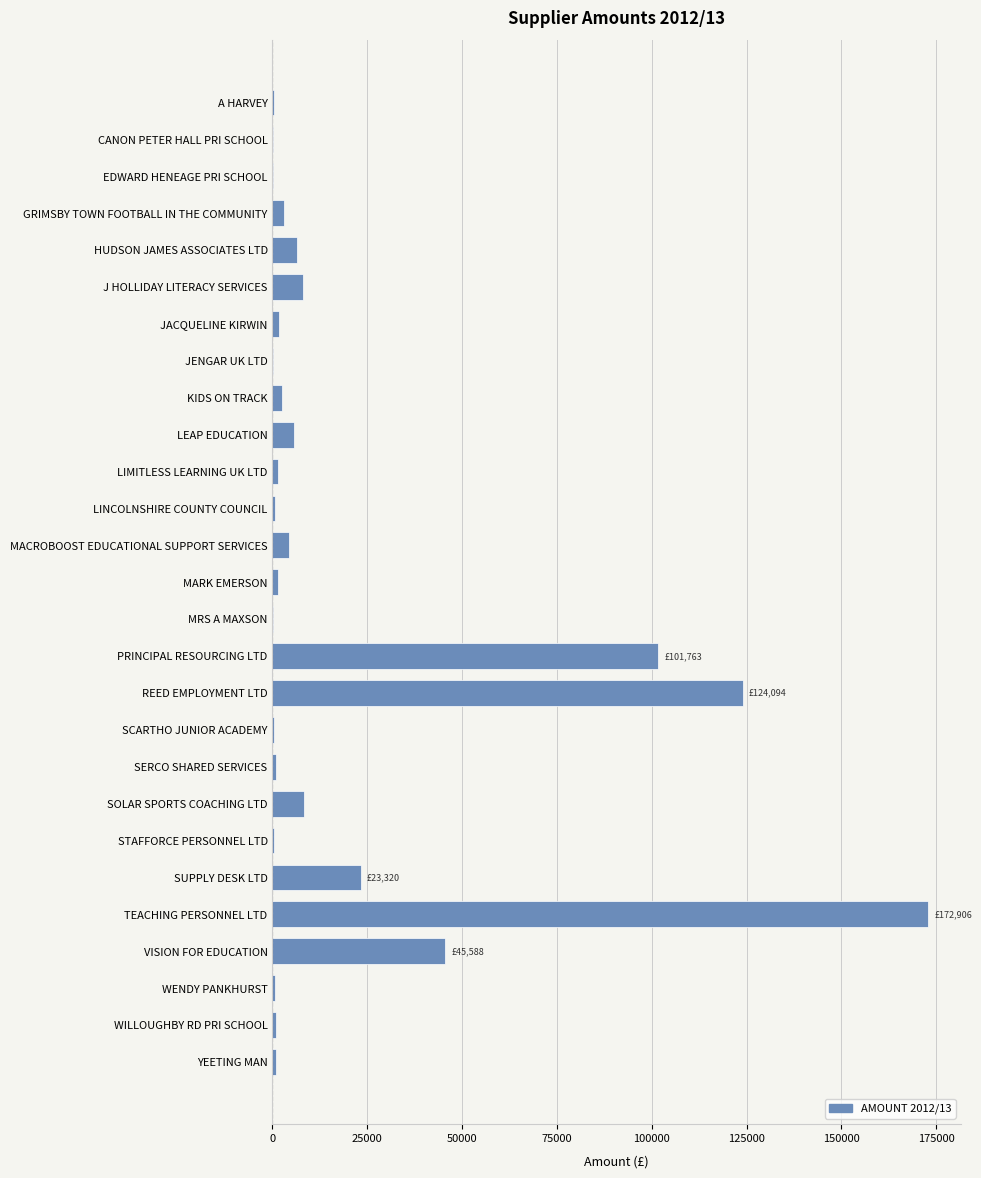

Between SUPPLY DESK LTD and VISION FOR EDUCATION, which is larger?

VISION FOR EDUCATION